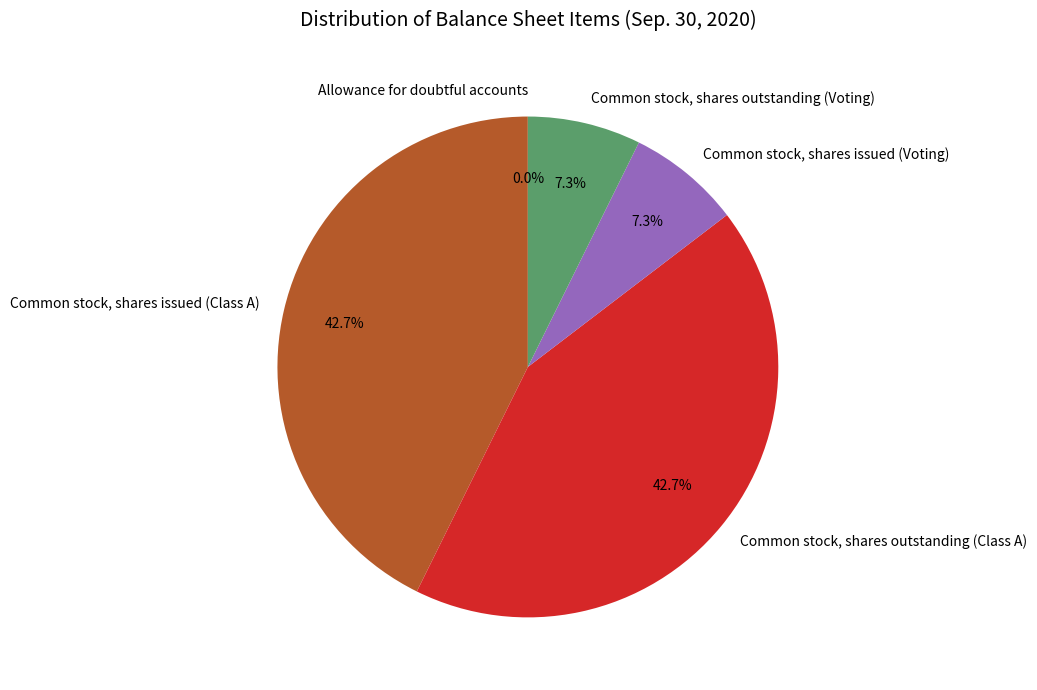

True or false: Common stock, shares issued (Class A) accounts for 43% of the total.

True